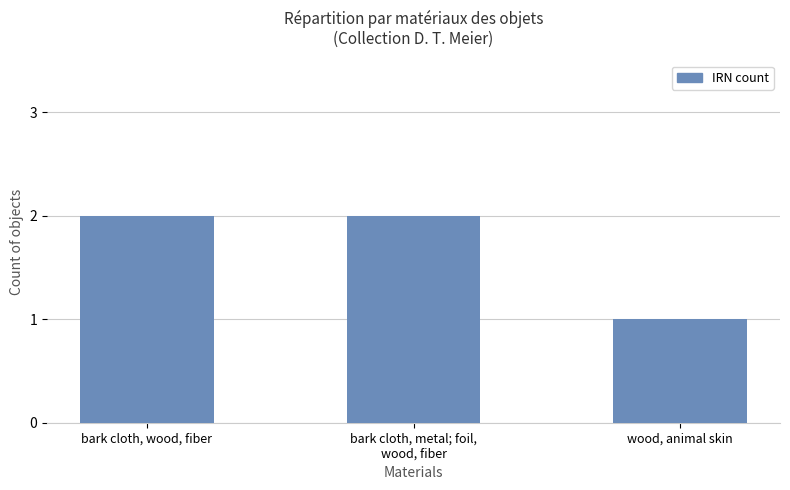

True or false: the data shows 2 at bark cloth, wood, fiber.

True